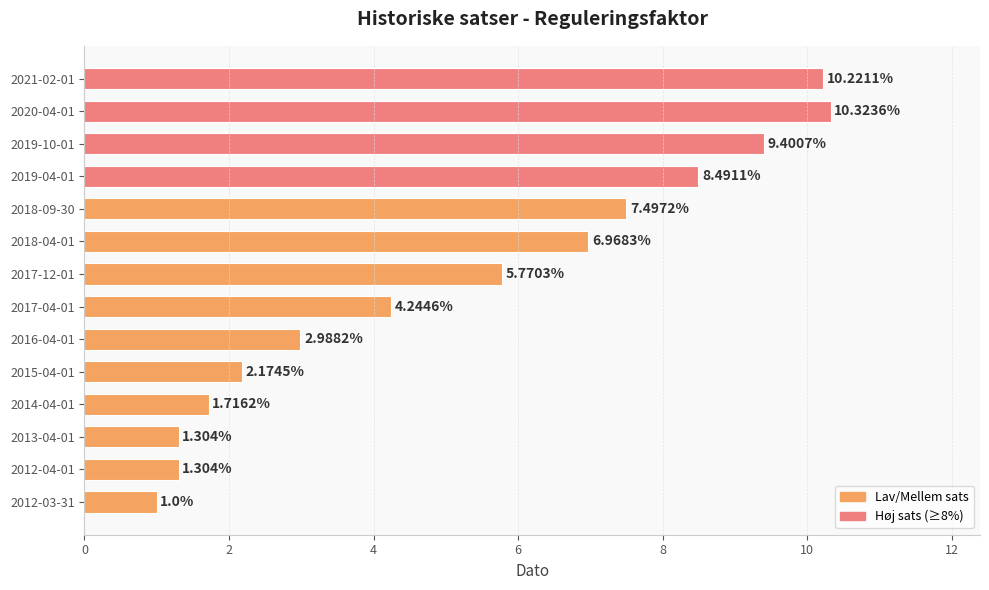

How many data points are less than 5?

7